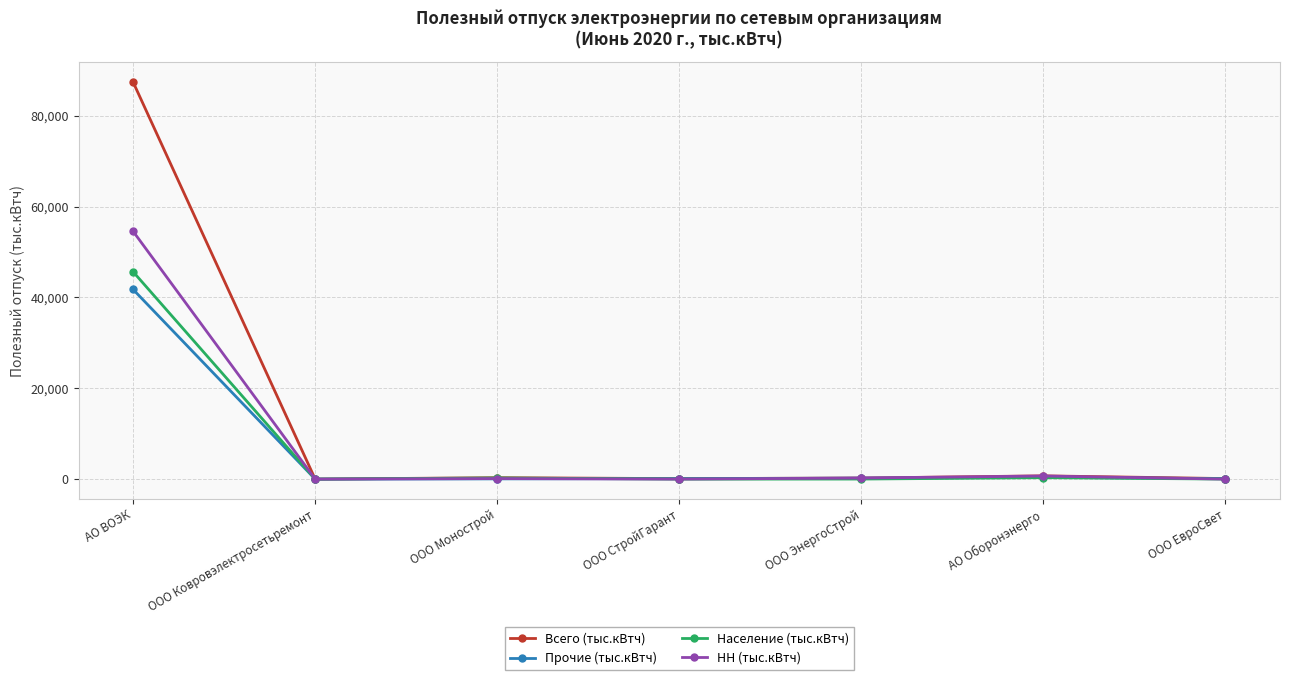

What is the sum of all НН (тыс.кВтч) values?

55604.2